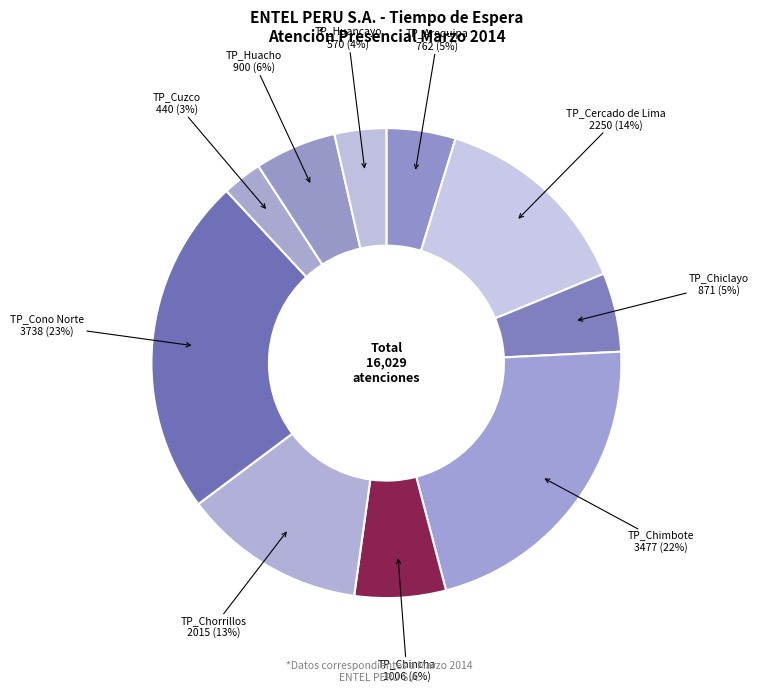

How many segments does this pie chart have?

10